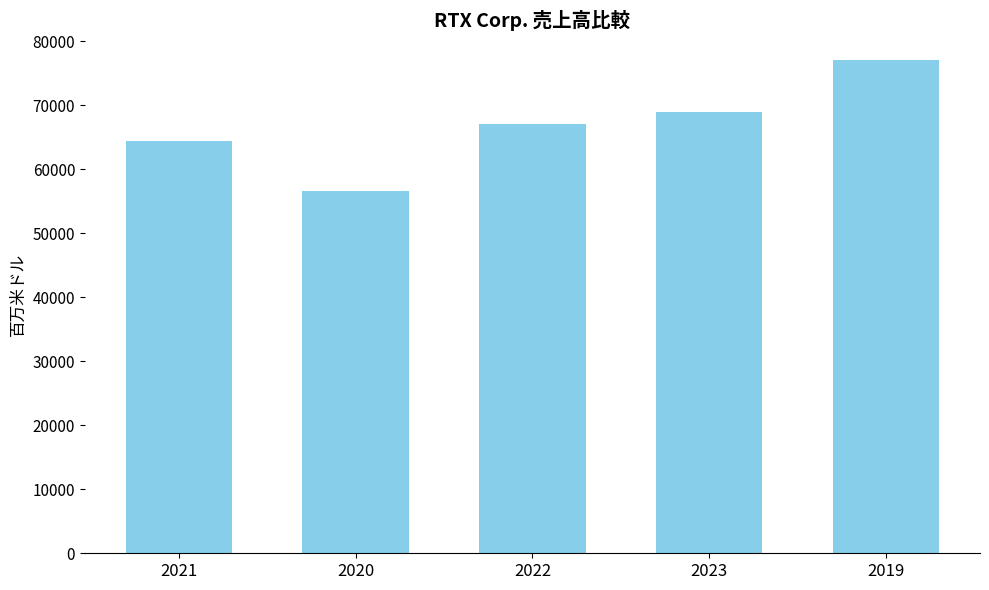

Reading right to left, list all the values displayed in this chart.

2019=77046	2023=68920	2022=67074	2020=56587	2021=64388